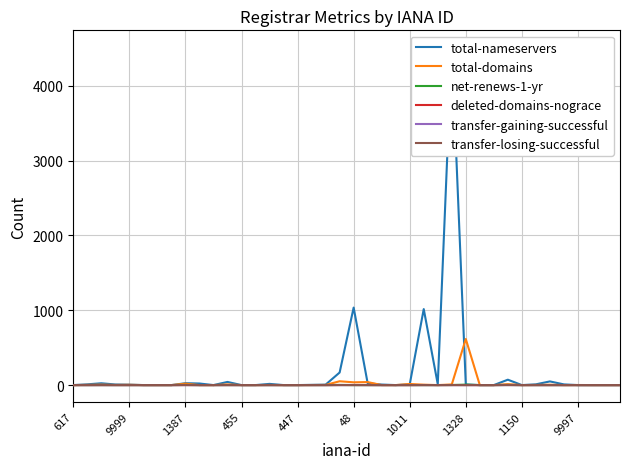

Reading right to left, extract all data points from this chart.

total-nameservers: 0	0	0	0	9	49	10	0	72	0	0	8	4516	12	1016	9	0	7	24	1036	168	6	3	0	0	16	0	0	42	0	21	25	0	0	0	6	8	24	10	0
total-domains: 0	0	0	1	0	5	2	0	12	0	0	616	8	0	5	15	0	0	40	37	51	2	1	0	0	2	0	0	9	0	0	19	0	0	0	4	2	6	3	0
net-renews-1-yr: 0	0	0	0	0	0	0	0	2	0	0	6	1	0	0	0	0	0	0	0	2	0	0	0	0	0	0	0	0	0	0	2	0	0	0	0	0	0	0	0
deleted-domains-nograce: 0	0	0	0	0	0	0	0	2	0	0	0	1	0	1	0	0	0	1	1	1	0	0	0	0	0	0	0	0	0	0	1	0	0	0	0	0	0	0	0
transfer-gaining-successful: 0	0	0	0	0	0	0	0	0	0	0	0	0	0	0	0	0	0	0	1	0	0	0	0	0	0	0	0	0	0	0	0	0	0	0	0	0	0	0	0
transfer-losing-successful: 0	0	0	0	0	0	0	0	0	0	0	0	0	0	0	0	0	0	0	0	0	0	0	0	0	0	0	0	1	0	0	0	0	0	0	0	0	1	0	0